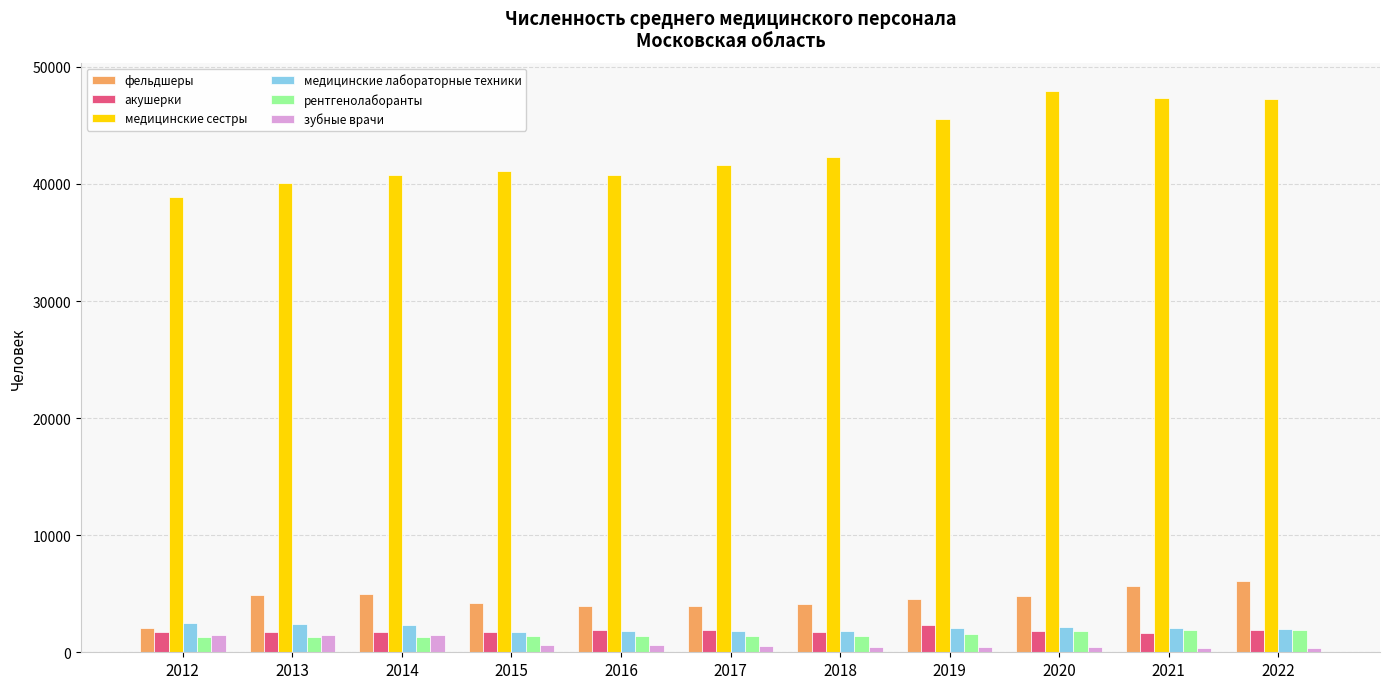

At how many categories does at least one series exceed 8350?

11